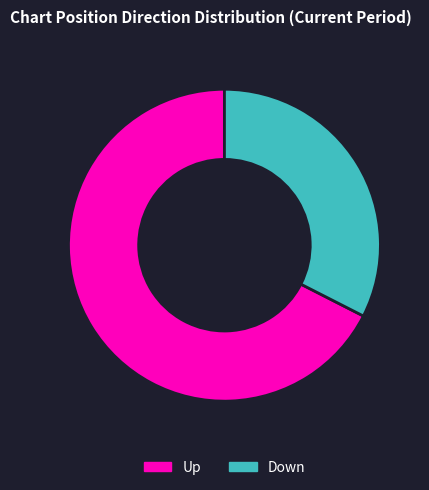

What is the smallest slice in the pie chart?

Down